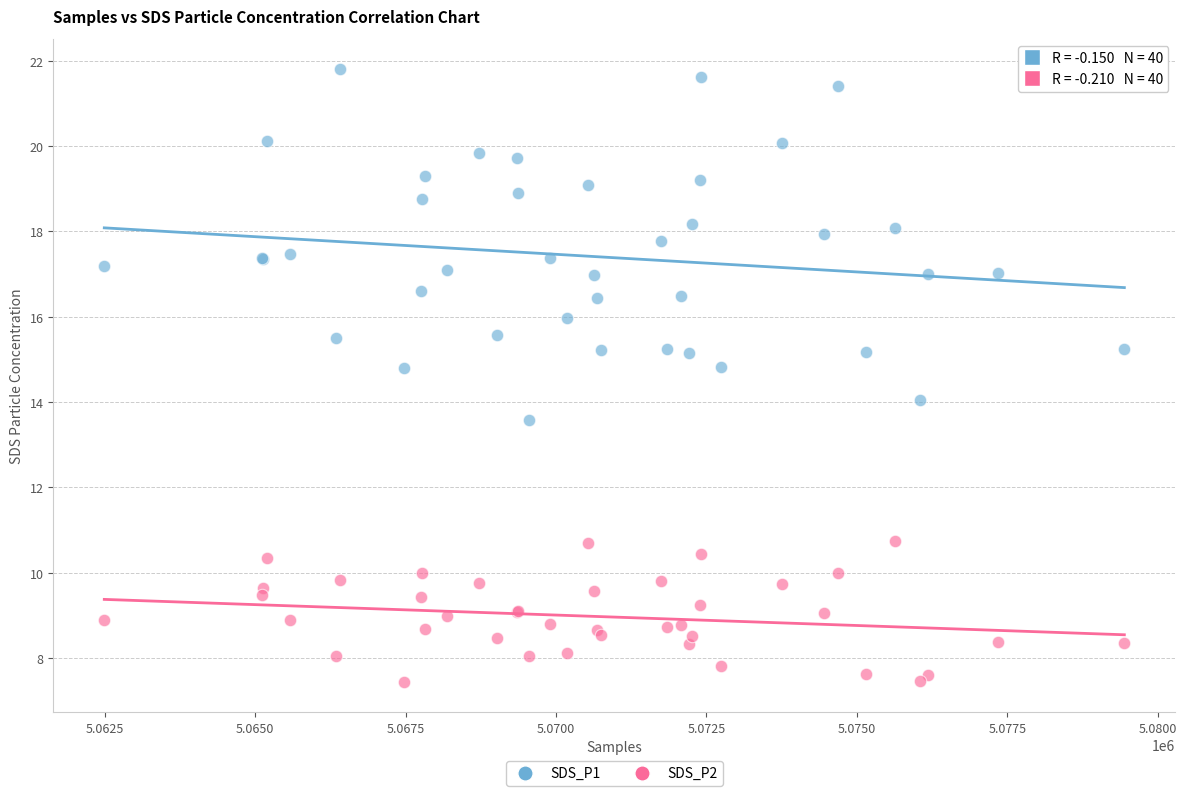

Which series contains the lowest Y value?

SDS_P2